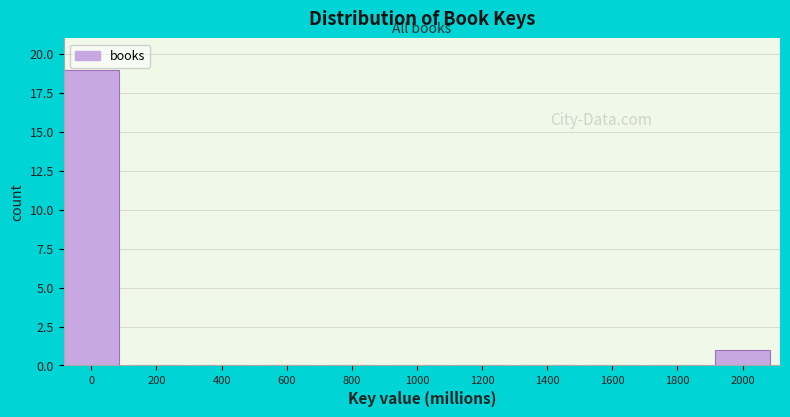

Reading right to left, what are all the values shown in this chart?

2000=1	1800=0	1600=0	1400=0	1200=0	1000=0	800=0	600=0	400=0	200=0	0=19